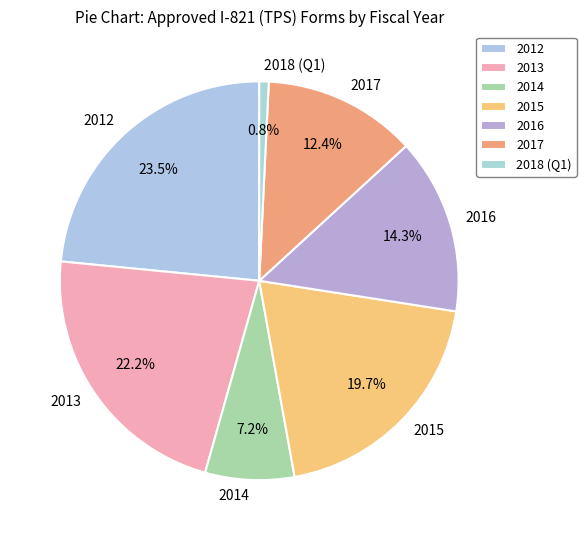

How many segments does this pie chart have?

7